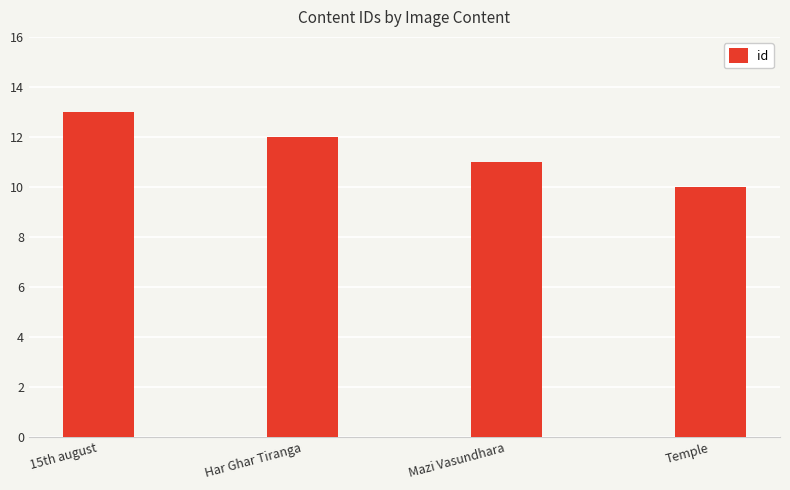

What is the value of the 4th bar from the left?

10